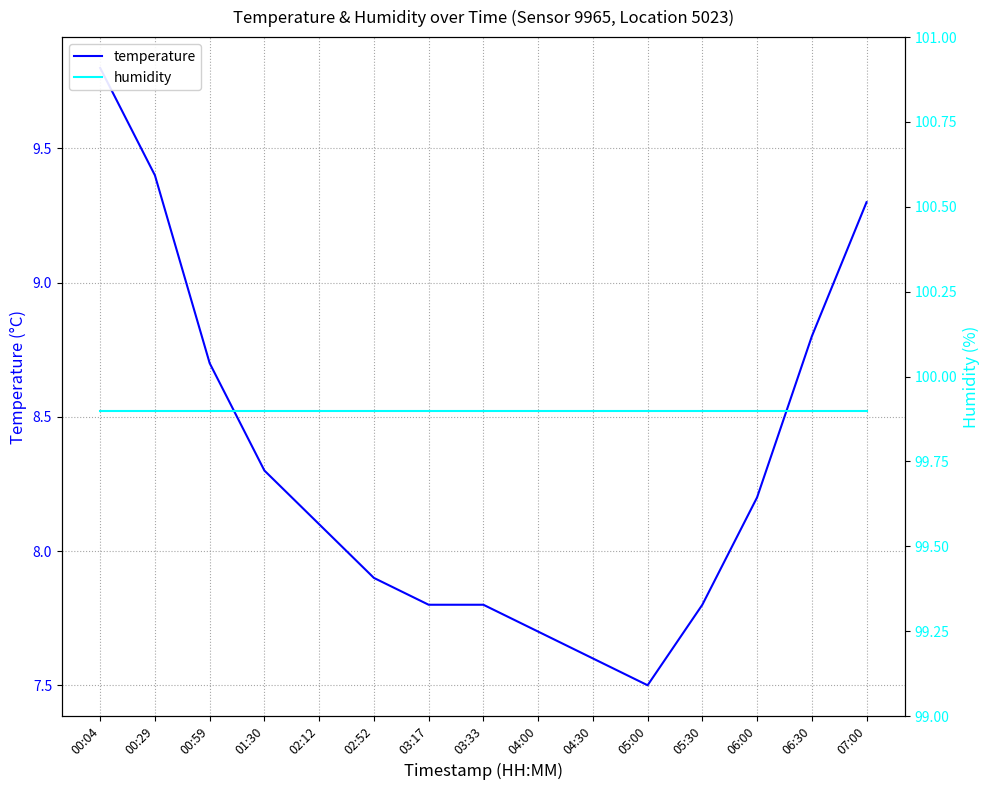

What position from the right is 02:52?

10